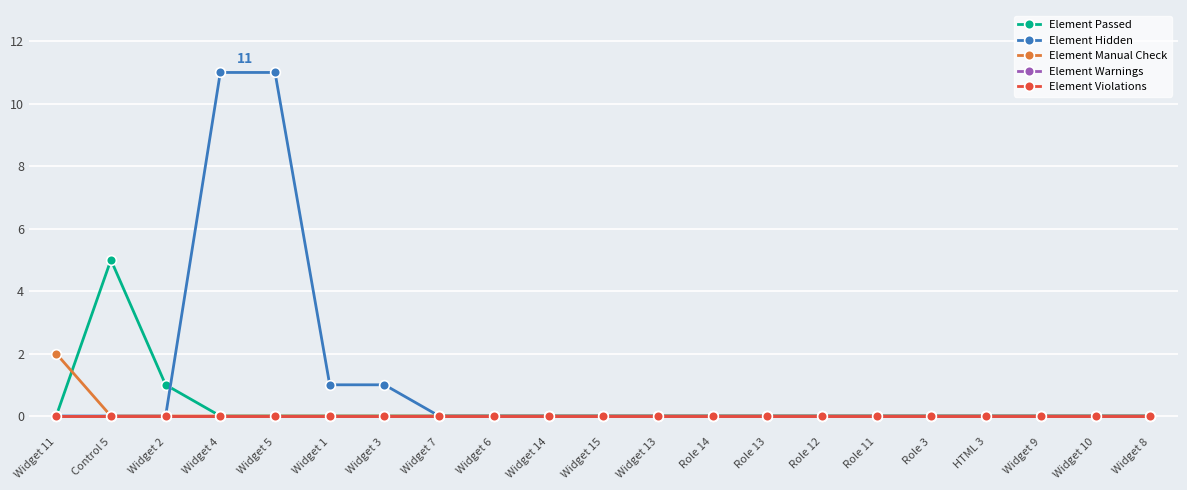

Which series changed the most between Widget 11 and Widget 15?

Element Manual Check